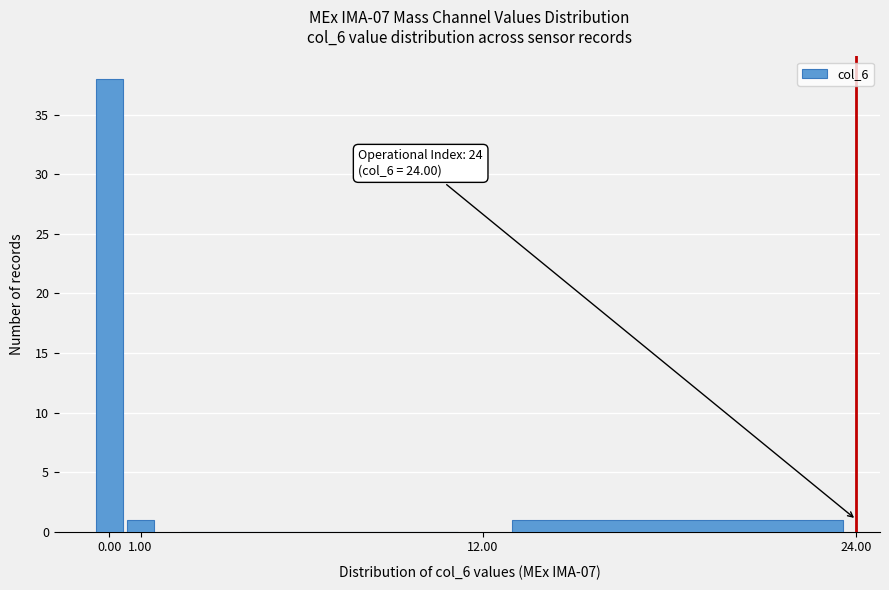

Which range on the x-axis has the tallest bar?

-0.5 to 0.5